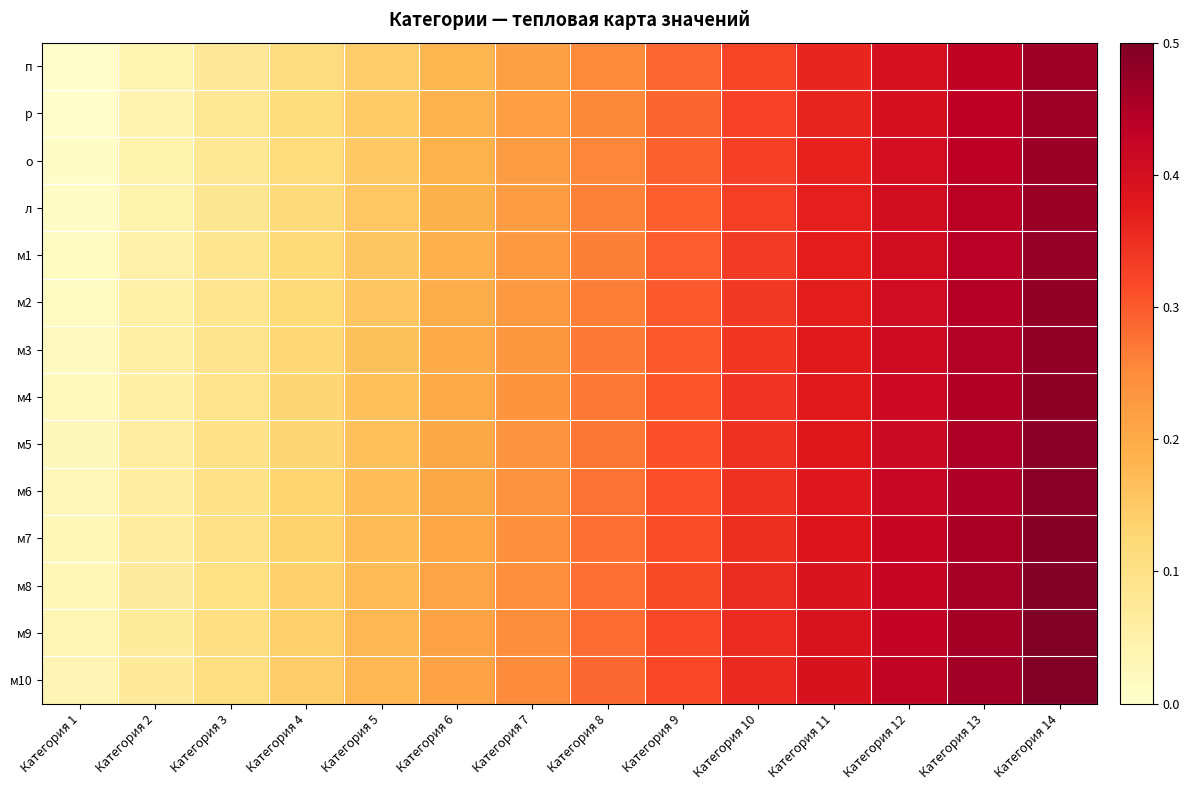

Reading left to right, list all the values displayed in this chart.

п: Категория 1=0.0	Категория 2=0.0	Категория 3=0.1	Категория 4=0.1	Категория 5=0.1	Категория 6=0.2	Категория 7=0.2	Категория 8=0.3	Категория 9=0.3	Категория 10=0.3	Категория 11=0.4	Категория 12=0.4	Категория 13=0.4	Категория 14=0.5
р: Категория 1=0.0	Категория 2=0.0	Категория 3=0.1	Категория 4=0.1	Категория 5=0.1	Категория 6=0.2	Категория 7=0.2	Категория 8=0.3	Категория 9=0.3	Категория 10=0.3	Категория 11=0.4	Категория 12=0.4	Категория 13=0.4	Категория 14=0.5
о: Категория 1=0.0	Категория 2=0.0	Категория 3=0.1	Категория 4=0.1	Категория 5=0.2	Категория 6=0.2	Категория 7=0.2	Категория 8=0.3	Категория 9=0.3	Категория 10=0.3	Категория 11=0.4	Категория 12=0.4	Категория 13=0.4	Категория 14=0.5
л: Категория 1=0.0	Категория 2=0.0	Категория 3=0.1	Категория 4=0.1	Категория 5=0.2	Категория 6=0.2	Категория 7=0.2	Категория 8=0.3	Категория 9=0.3	Категория 10=0.3	Категория 11=0.4	Категория 12=0.4	Категория 13=0.4	Категория 14=0.5
м1: Категория 1=0.0	Категория 2=0.0	Категория 3=0.1	Категория 4=0.1	Категория 5=0.2	Категория 6=0.2	Категория 7=0.2	Категория 8=0.3	Категория 9=0.3	Категория 10=0.3	Категория 11=0.4	Категория 12=0.4	Категория 13=0.4	Категория 14=0.5
м2: Категория 1=0.0	Категория 2=0.1	Категория 3=0.1	Категория 4=0.1	Категория 5=0.2	Категория 6=0.2	Категория 7=0.2	Категория 8=0.3	Категория 9=0.3	Категория 10=0.3	Категория 11=0.4	Категория 12=0.4	Категория 13=0.4	Категория 14=0.5
м3: Категория 1=0.0	Категория 2=0.1	Категория 3=0.1	Категория 4=0.1	Категория 5=0.2	Категория 6=0.2	Категория 7=0.2	Категория 8=0.3	Категория 9=0.3	Категория 10=0.3	Категория 11=0.4	Категория 12=0.4	Категория 13=0.4	Категория 14=0.5
м4: Категория 1=0.0	Категория 2=0.1	Категория 3=0.1	Категория 4=0.1	Категория 5=0.2	Категория 6=0.2	Категория 7=0.2	Категория 8=0.3	Категория 9=0.3	Категория 10=0.3	Категория 11=0.4	Категория 12=0.4	Категория 13=0.4	Категория 14=0.5
м5: Категория 1=0.0	Категория 2=0.1	Категория 3=0.1	Категория 4=0.1	Категория 5=0.2	Категория 6=0.2	Категория 7=0.2	Категория 8=0.3	Категория 9=0.3	Категория 10=0.3	Категория 11=0.4	Категория 12=0.4	Категория 13=0.5	Категория 14=0.5
м6: Категория 1=0.0	Категория 2=0.1	Категория 3=0.1	Категория 4=0.1	Категория 5=0.2	Категория 6=0.2	Категория 7=0.2	Категория 8=0.3	Категория 9=0.3	Категория 10=0.3	Категория 11=0.4	Категория 12=0.4	Категория 13=0.5	Категория 14=0.5
м7: Категория 1=0.0	Категория 2=0.1	Категория 3=0.1	Категория 4=0.1	Категория 5=0.2	Категория 6=0.2	Категория 7=0.2	Категория 8=0.3	Категория 9=0.3	Категория 10=0.3	Категория 11=0.4	Категория 12=0.4	Категория 13=0.5	Категория 14=0.5
м8: Категория 1=0.0	Категория 2=0.1	Категория 3=0.1	Категория 4=0.1	Категория 5=0.2	Категория 6=0.2	Категория 7=0.2	Категория 8=0.3	Категория 9=0.3	Категория 10=0.4	Категория 11=0.4	Категория 12=0.4	Категория 13=0.5	Категория 14=0.5
м9: Категория 1=0.0	Категория 2=0.1	Категория 3=0.1	Категория 4=0.1	Категория 5=0.2	Категория 6=0.2	Категория 7=0.2	Категория 8=0.3	Категория 9=0.3	Категория 10=0.4	Категория 11=0.4	Категория 12=0.4	Категория 13=0.5	Категория 14=0.5
м10: Категория 1=0.0	Категория 2=0.1	Категория 3=0.1	Категория 4=0.1	Категория 5=0.2	Категория 6=0.2	Категория 7=0.2	Категория 8=0.3	Категория 9=0.3	Категория 10=0.4	Категория 11=0.4	Категория 12=0.4	Категория 13=0.5	Категория 14=0.5